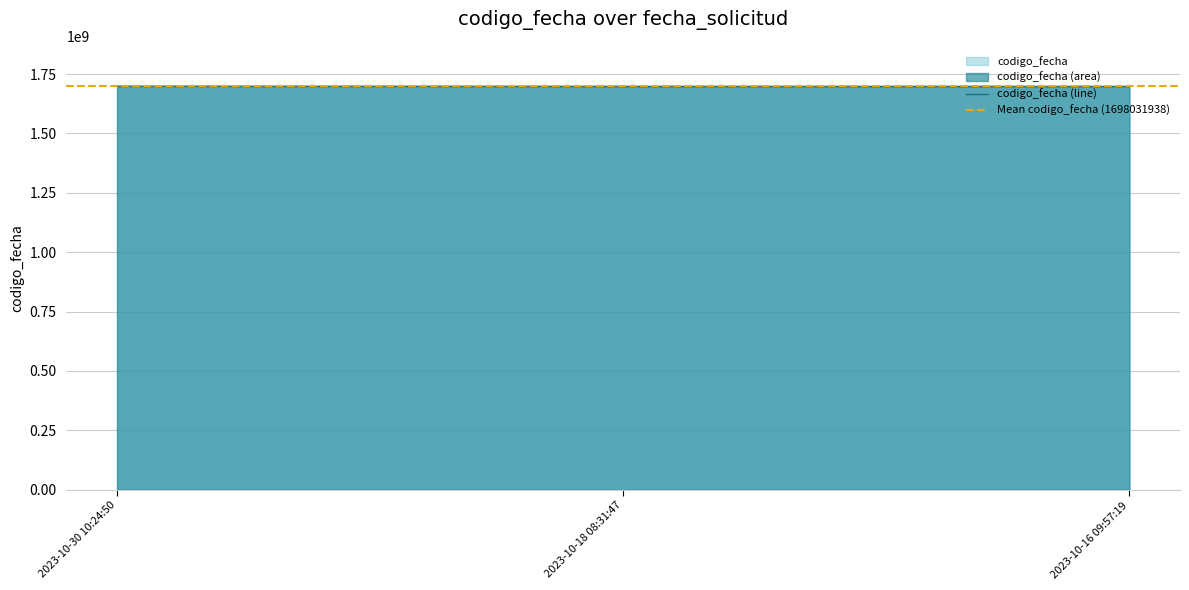

The value at 2023-10-18 08:31:47 is 2544173182. True or false?

False